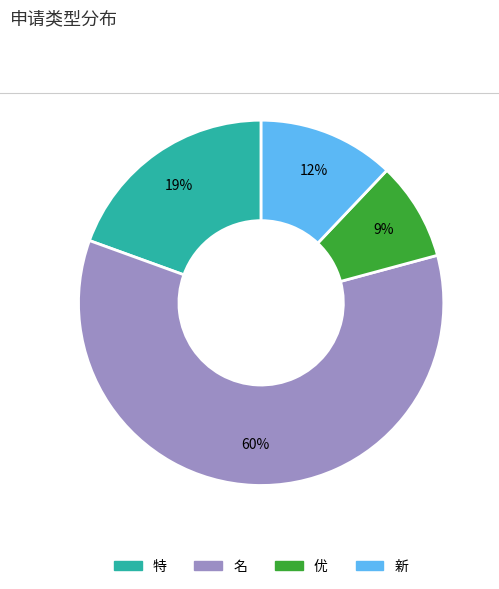

The 特 slice represents 19% of the pie. True or false?

True